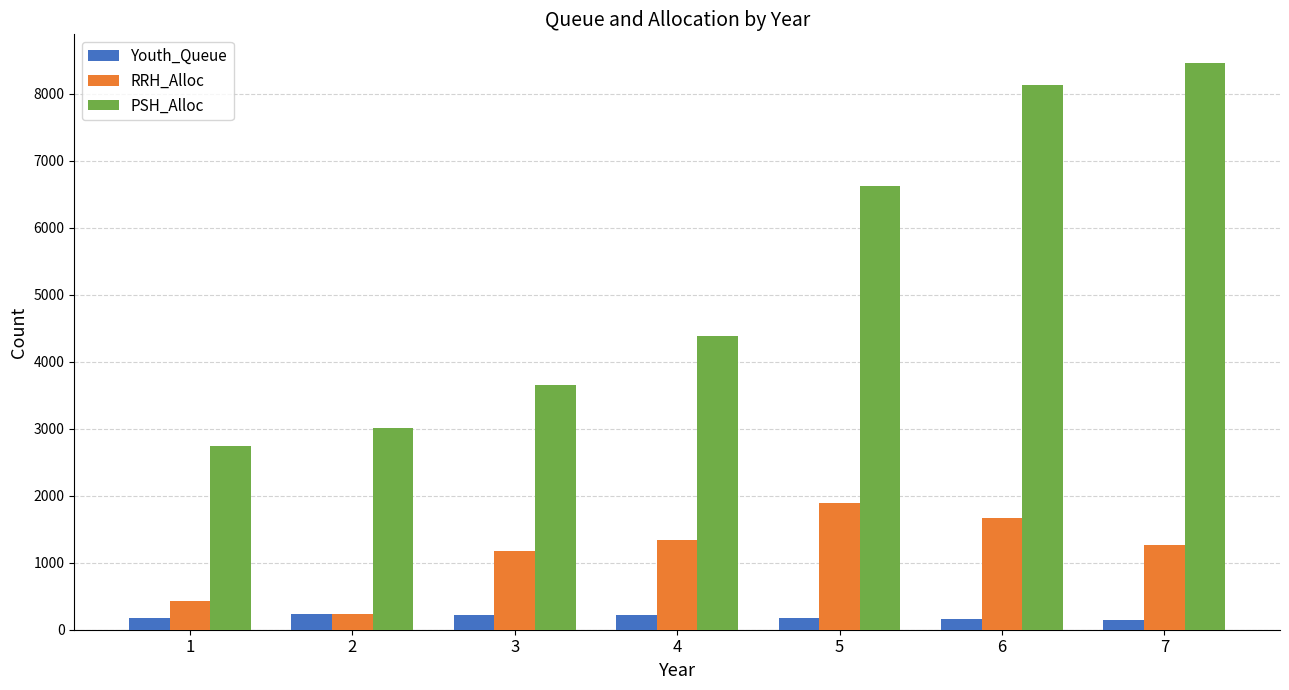

Between 2 and 7, which series saw the biggest shift?

PSH_Alloc